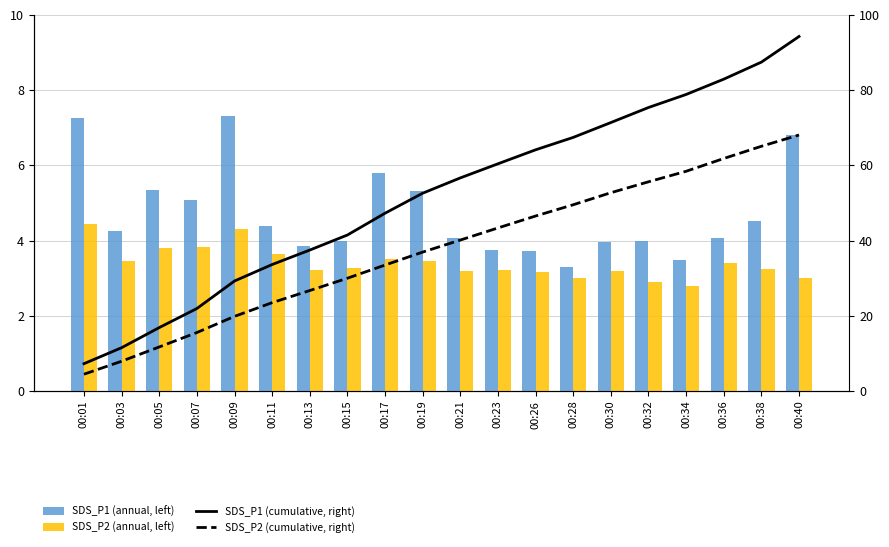

What is the sum of all SDS_P2 (annual, left) values?

68.1